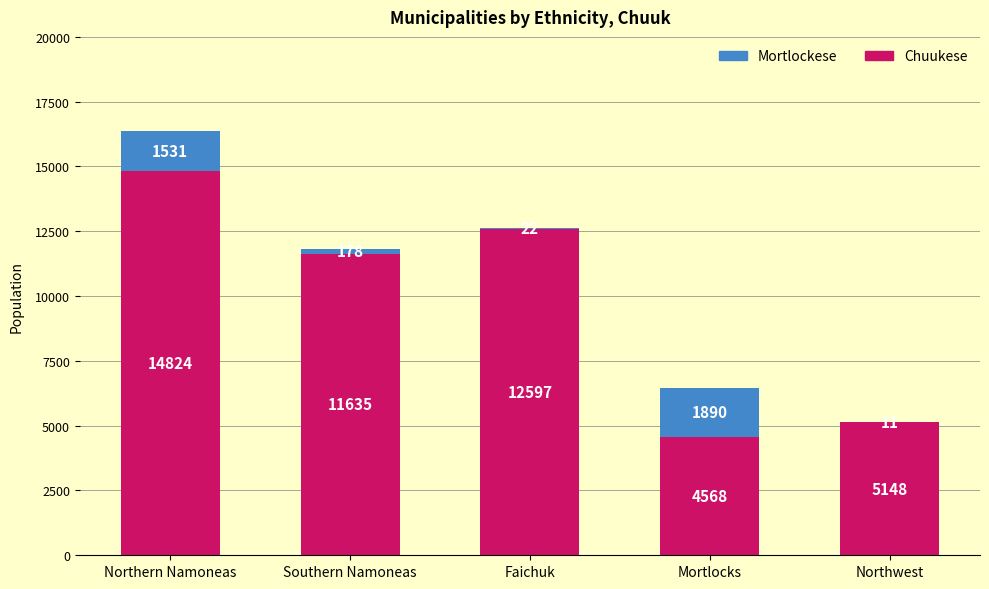

Which category has the highest value in the Chuukese series?

Northern Namoneas